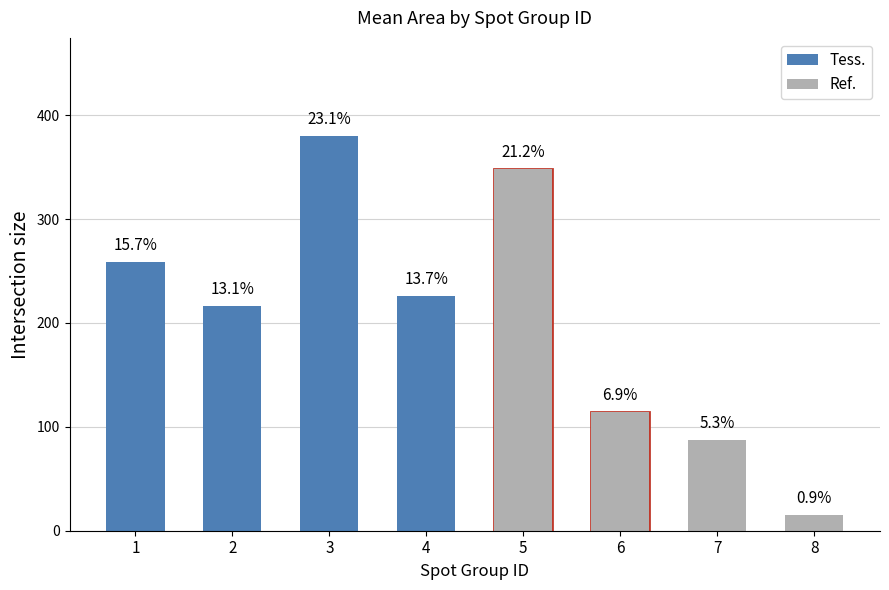

Which series has the largest range (max minus min)?

Ref.